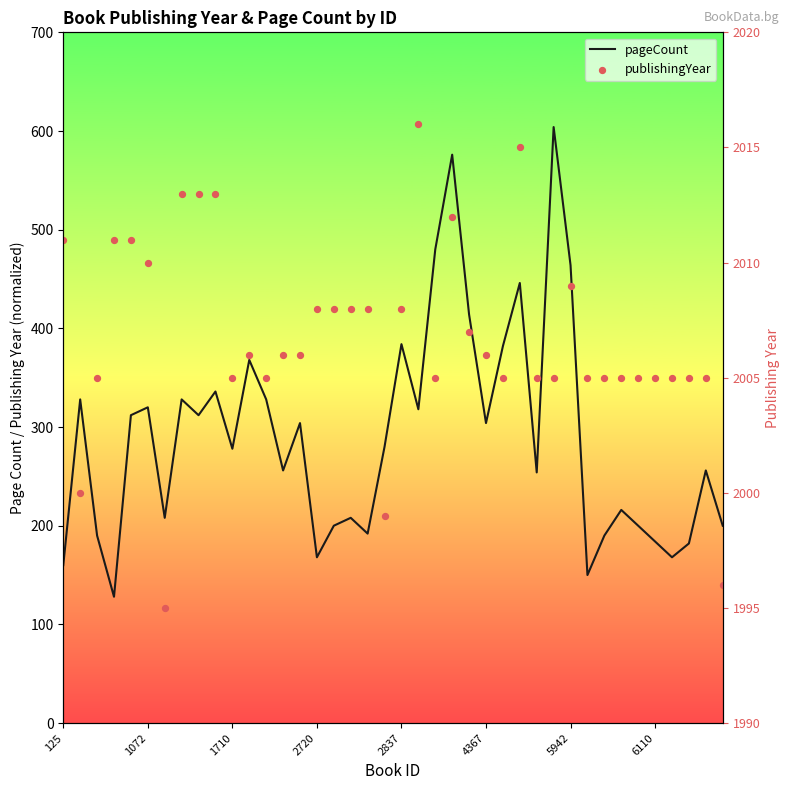

Which series has the largest Y range (max minus min)?

publishingYear